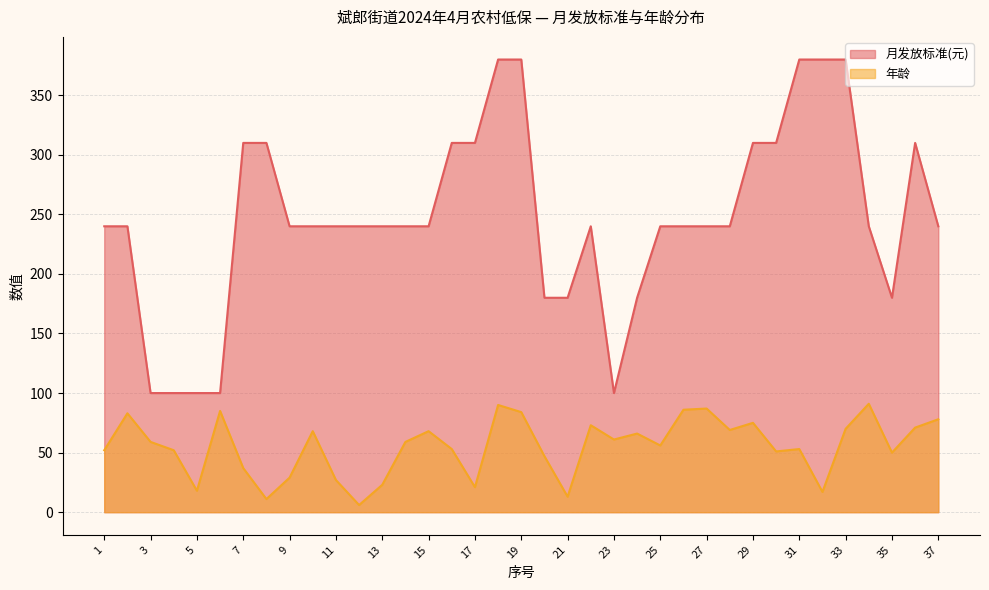

How many interior local peaks does the 月发放标准(元) series have?

2